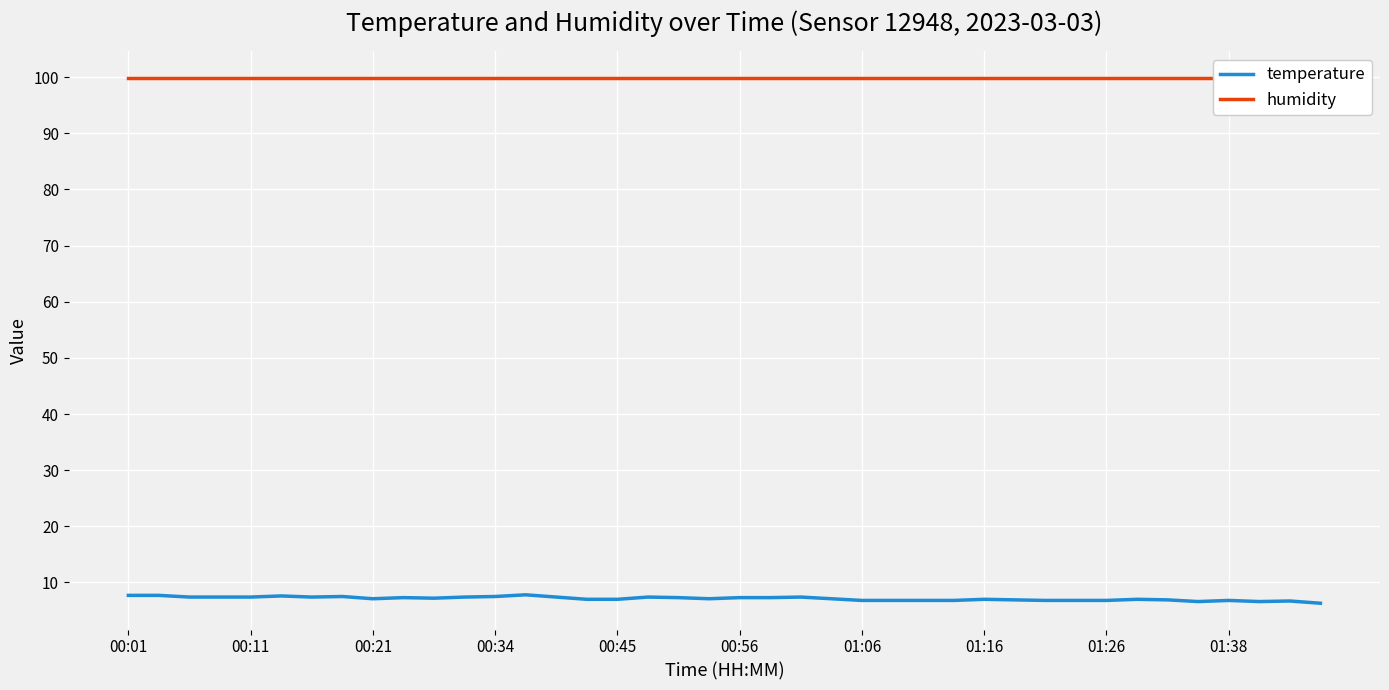

What is the lowest value of the temperature series?

6.3